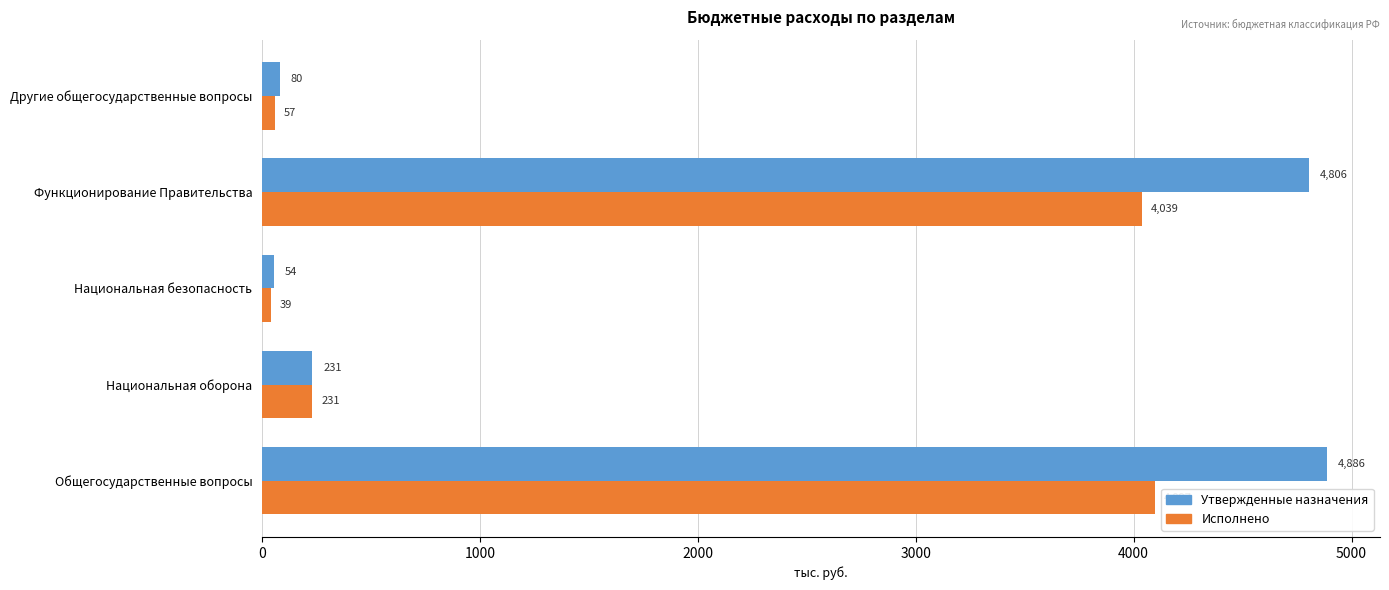

At how many categories does at least one series exceed 4101?

2